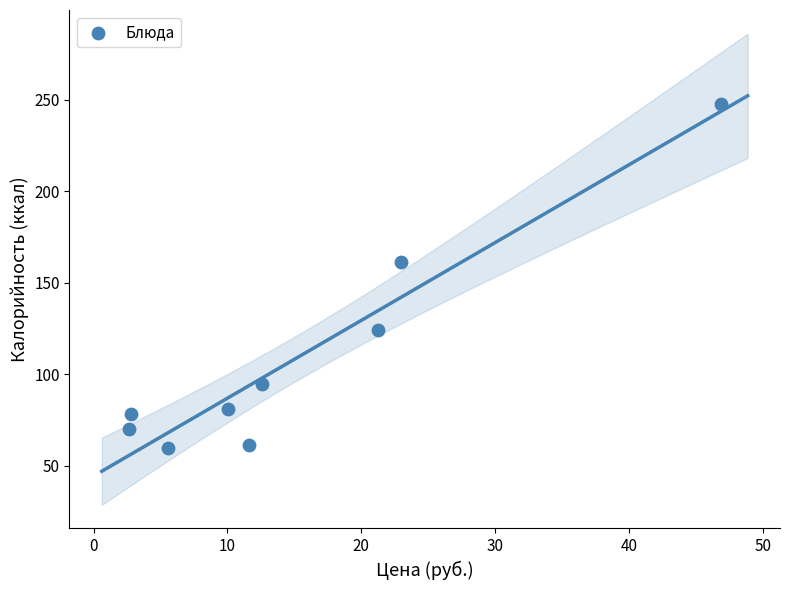

What is the average Y value?

108.8